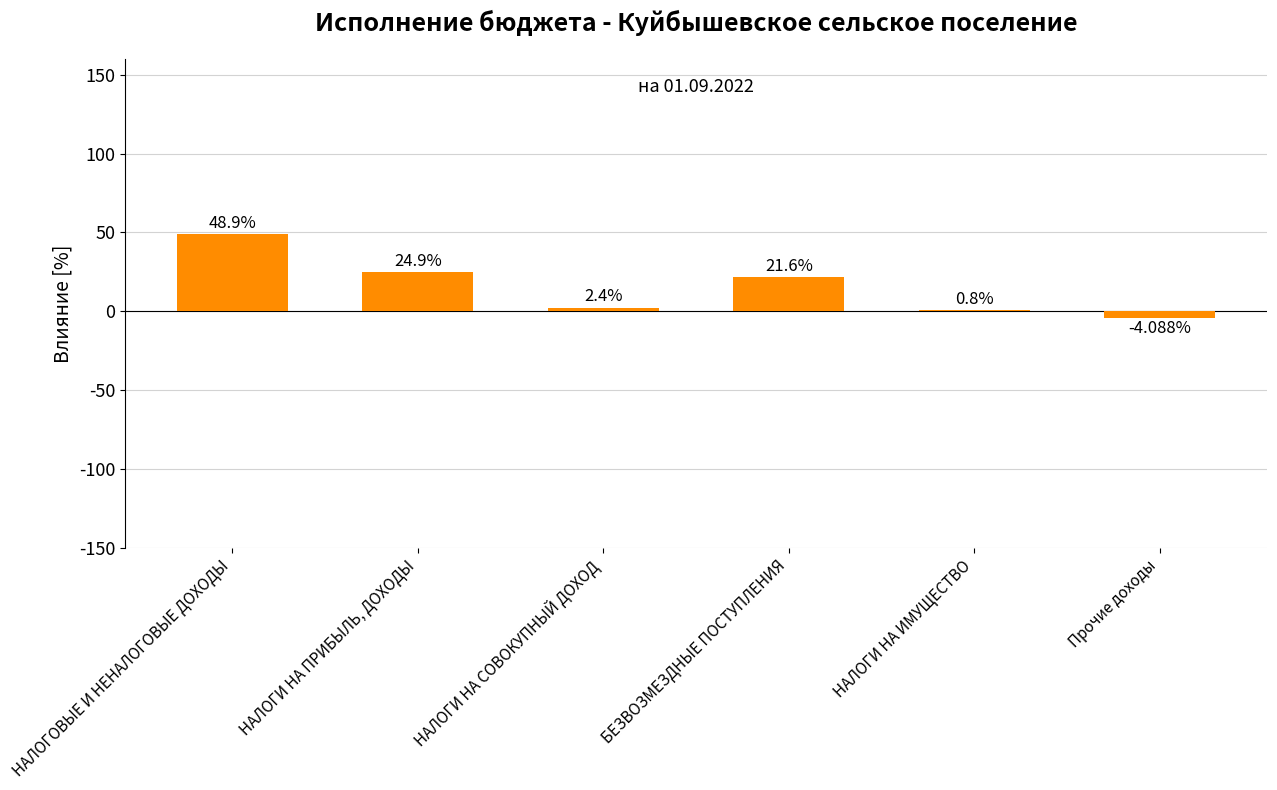

What is the approximate value at НАЛОГОВЫЕ И НЕНАЛОГОВЫЕ ДОХОДЫ?

48.9